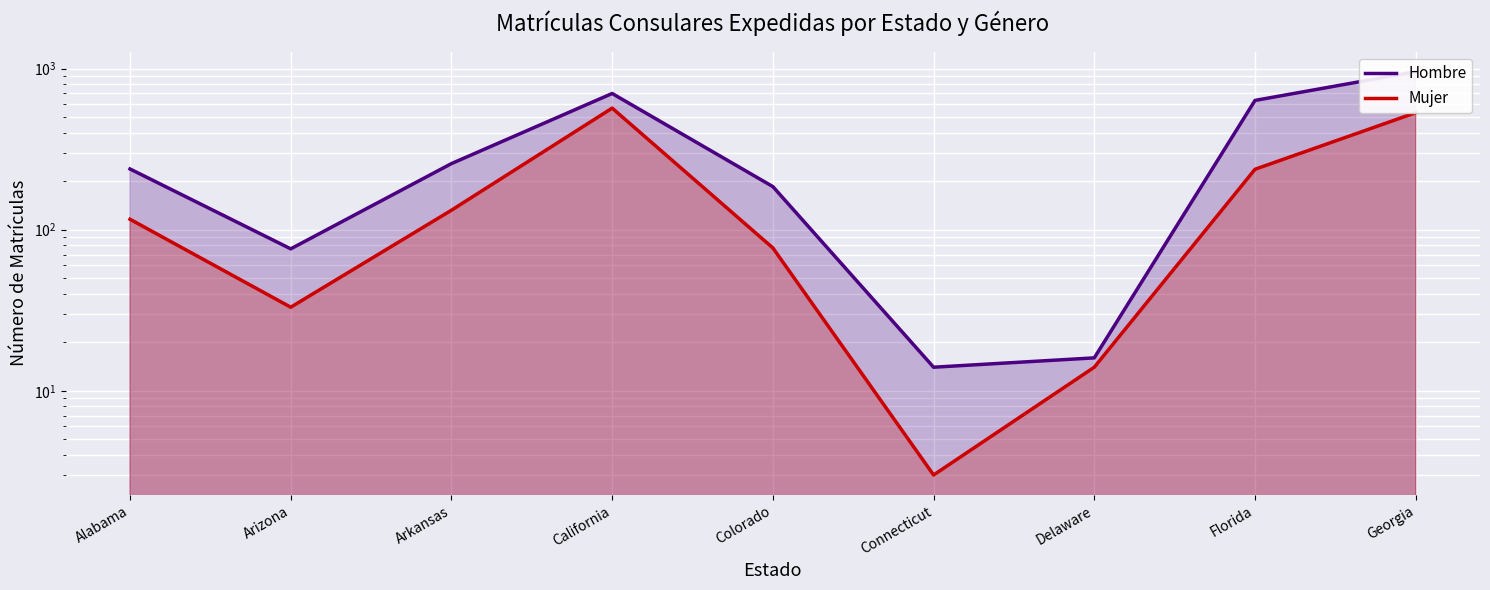

At which label does Mujer first exceed 116?

Arkansas